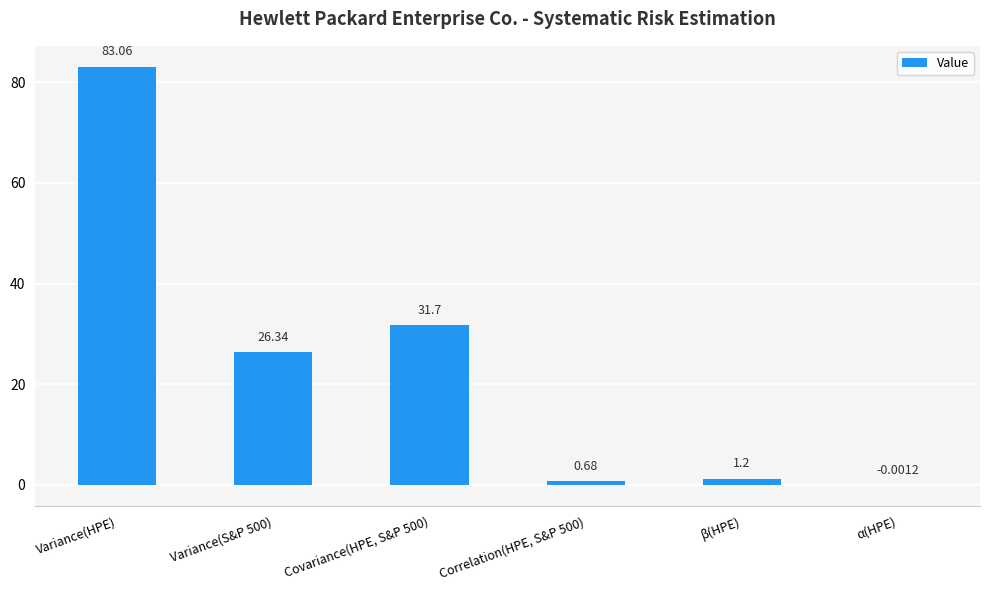

Read the value at Variance(S&P 500).

26.3